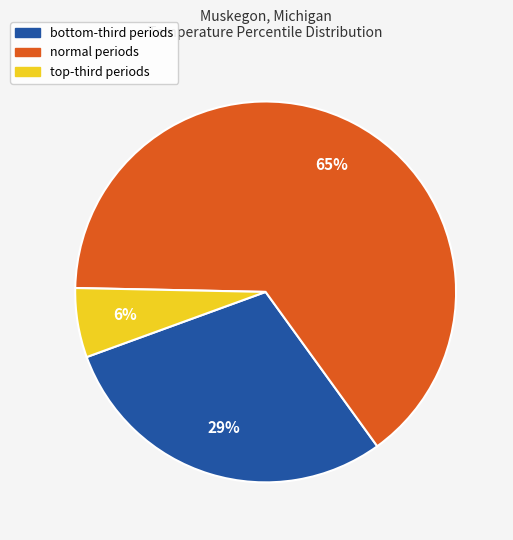

Which category has the smallest portion of the pie?

top-third